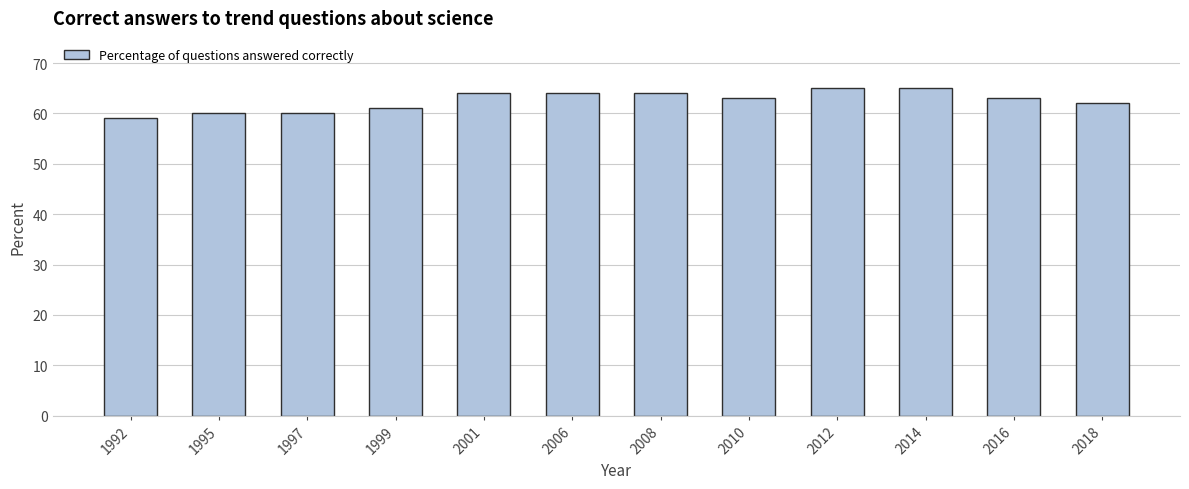

Is it true that the value at 1992 is 59?

True